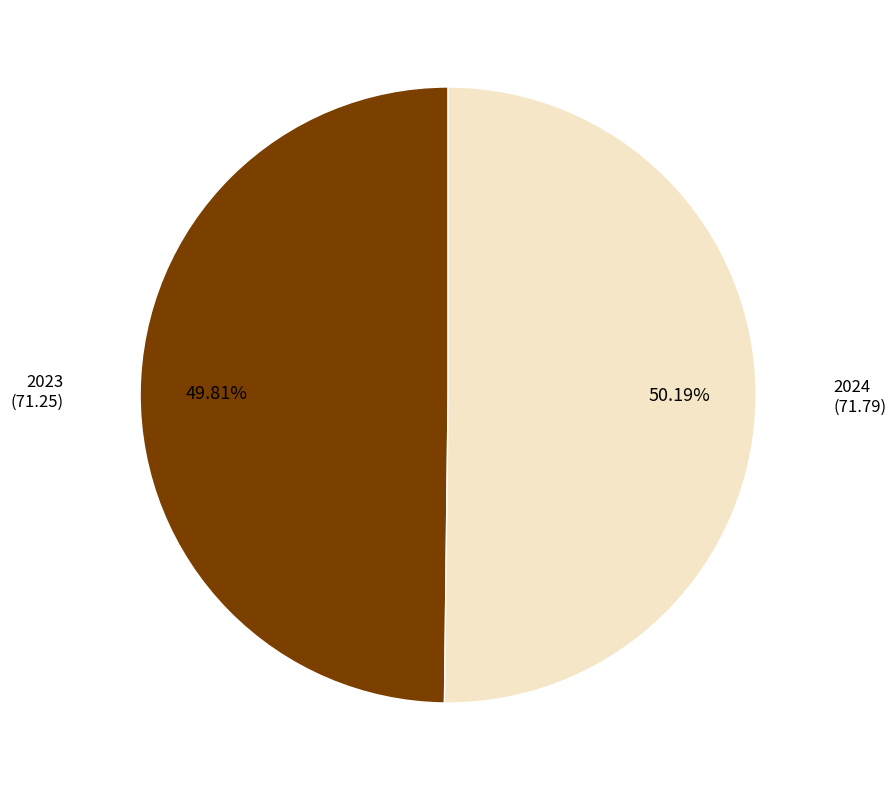

Is the sum of 2024 and 2023 greater than half?

Yes